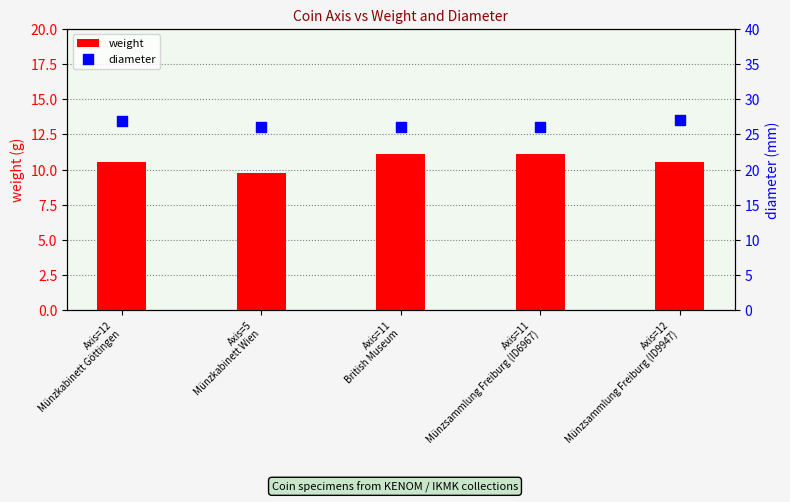

At how many categories does at least one series exceed 18?

5